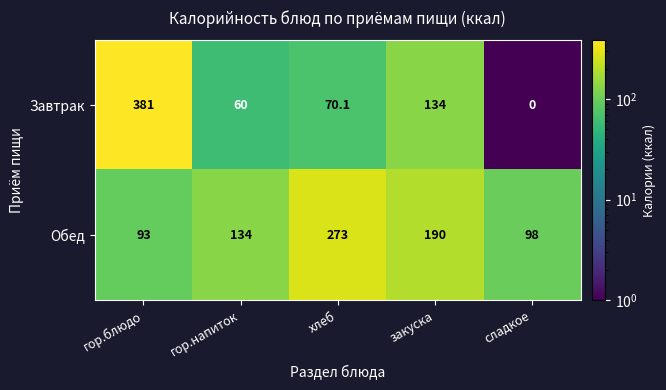

Is it true that Завтрак equals 48.4 at хлеб?

False